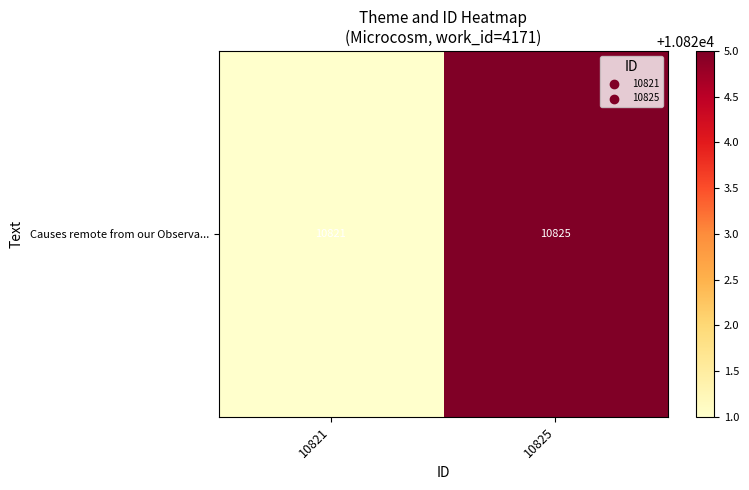

What is the maximum value shown in the chart?

10825